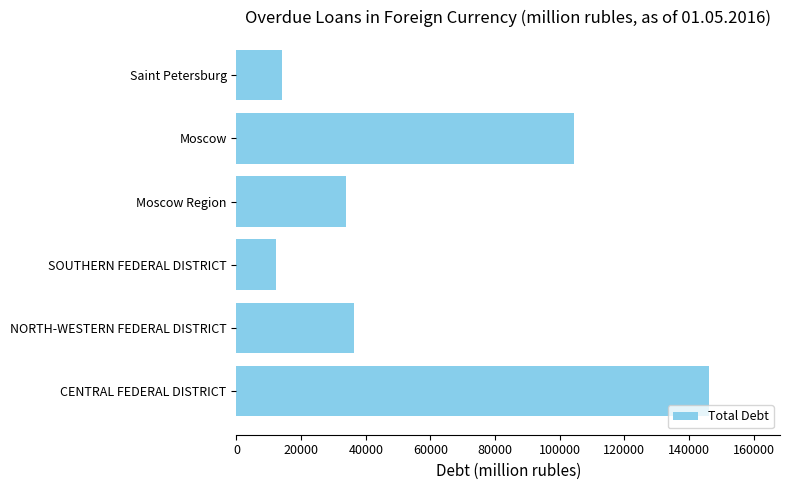

What is the change in value from Moscow to Saint Petersburg?

-90293